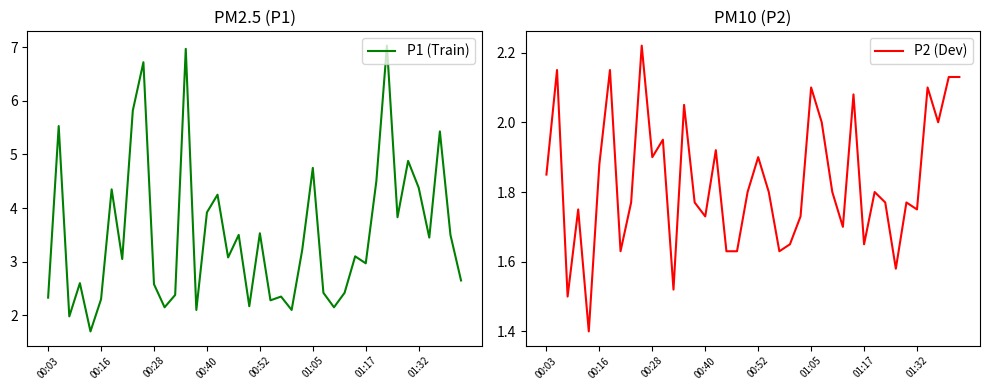

The value of P1 (Train) at 00:40 is 3.9. True or false?

True